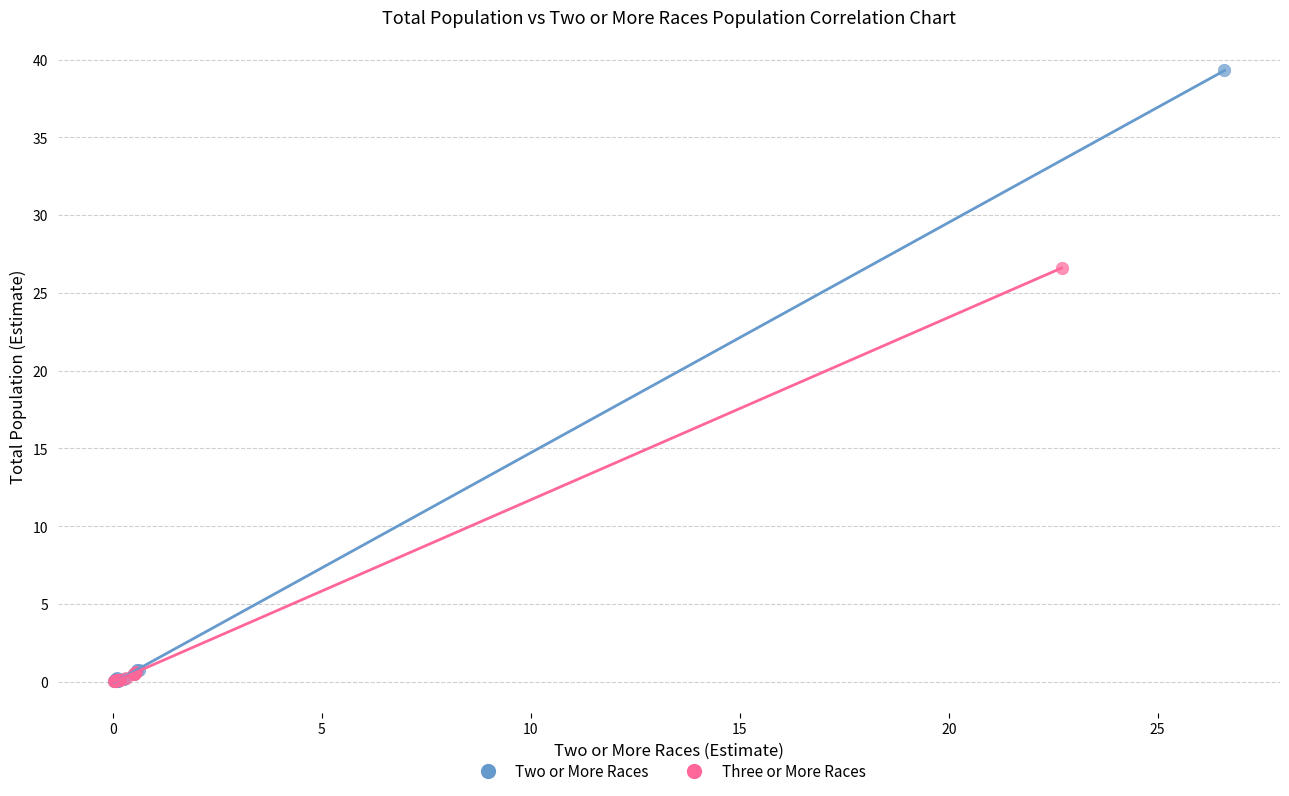

Which series reaches the maximum Y coordinate?

Two or More Races